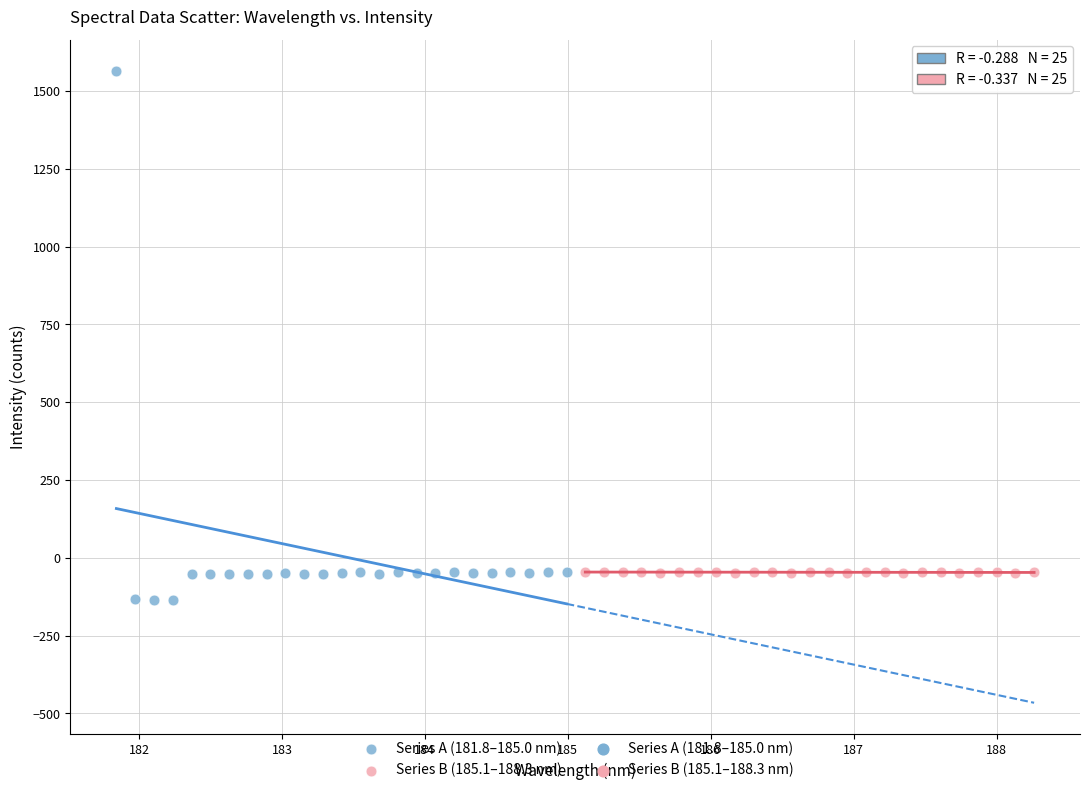

Which series reaches the maximum Y coordinate?

Series A (181.8–185.0 nm)